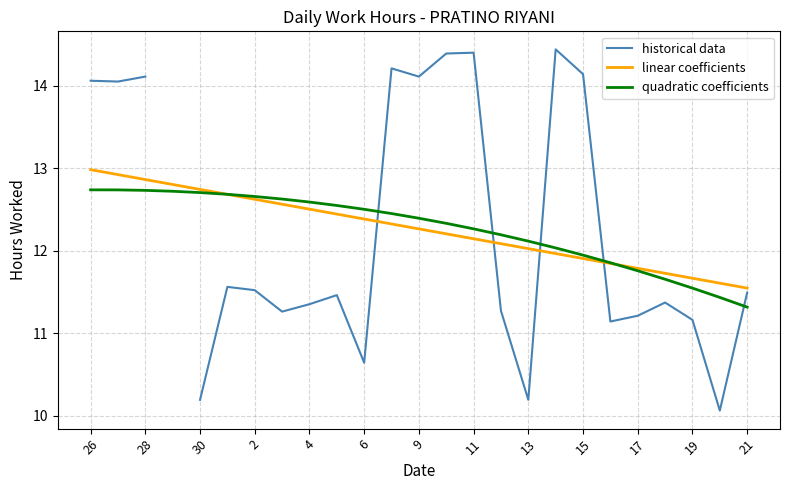

At which label does linear coefficients reach its minimum?

21